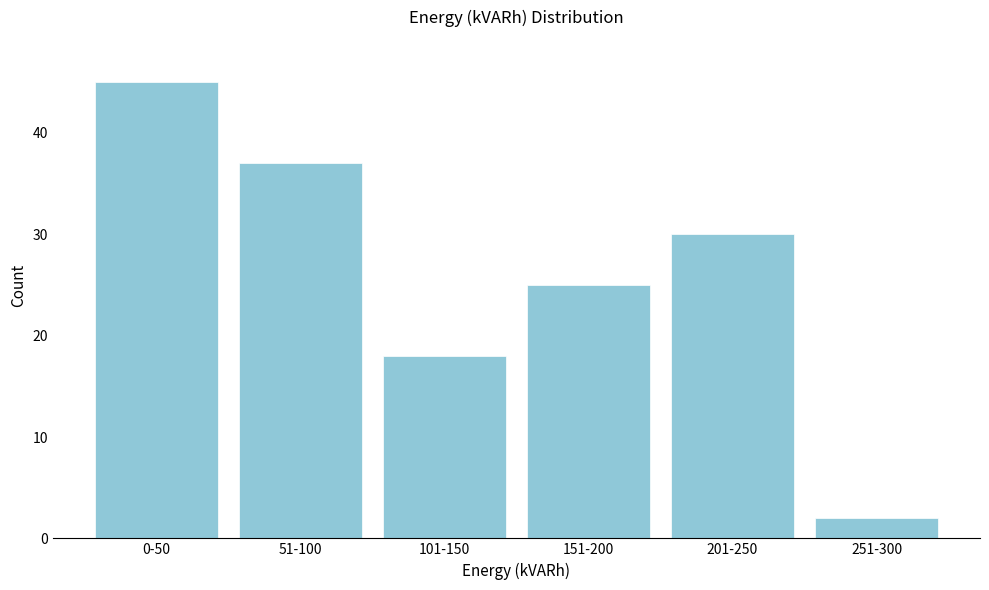

Reading left to right, list all the values displayed in this chart.

0-50=45	51-100=37	101-150=18	151-200=25	201-250=30	251-300=2